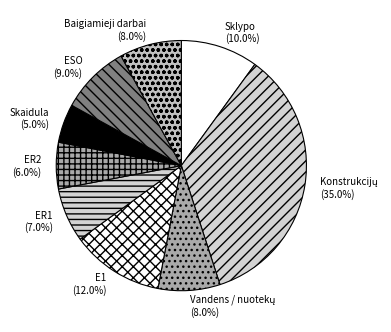

To the nearest percent, what percentage of the pie is Skaidula?

5%